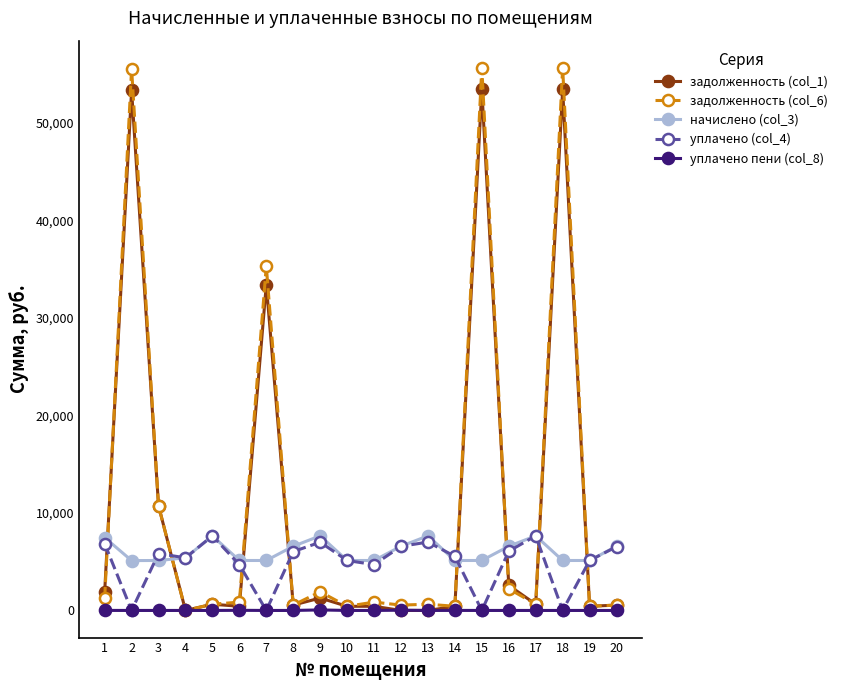

Which series has the largest total across all categories?

задолженность (col_6)